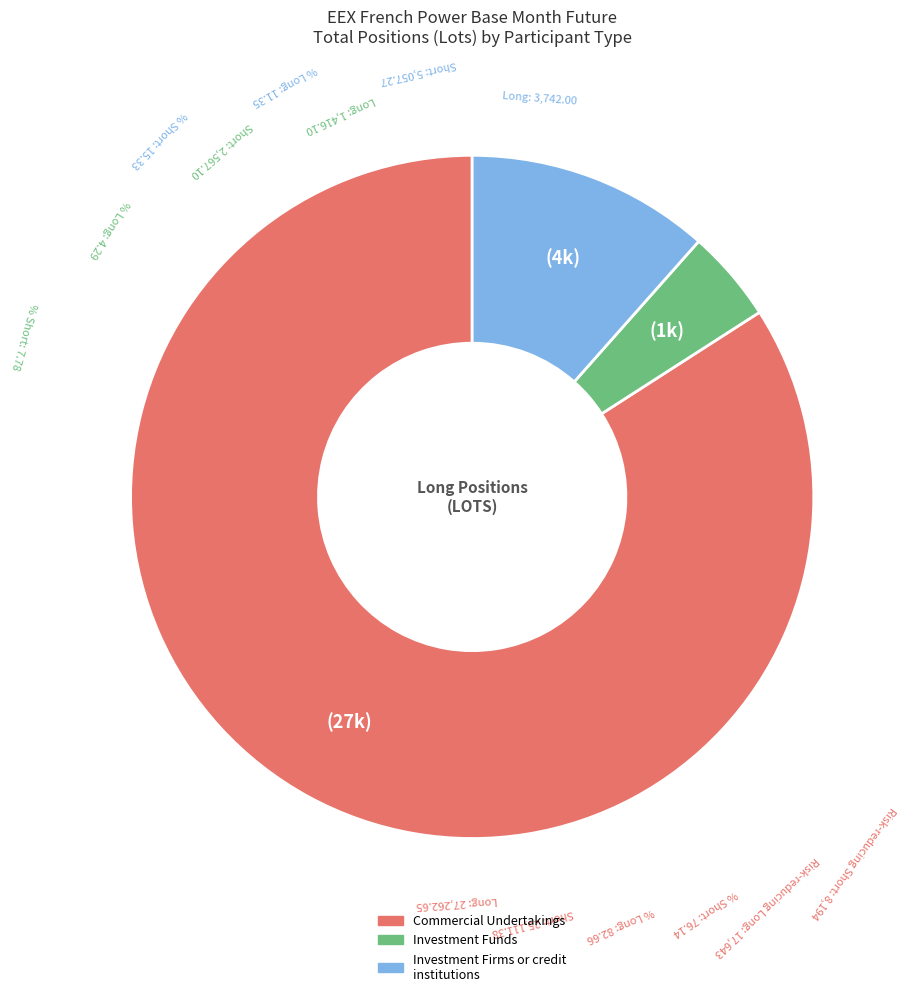

Rank the categories by value from highest to lowest.

Commercial Undertakings, Investment Firms or credit institutions, Investment Funds